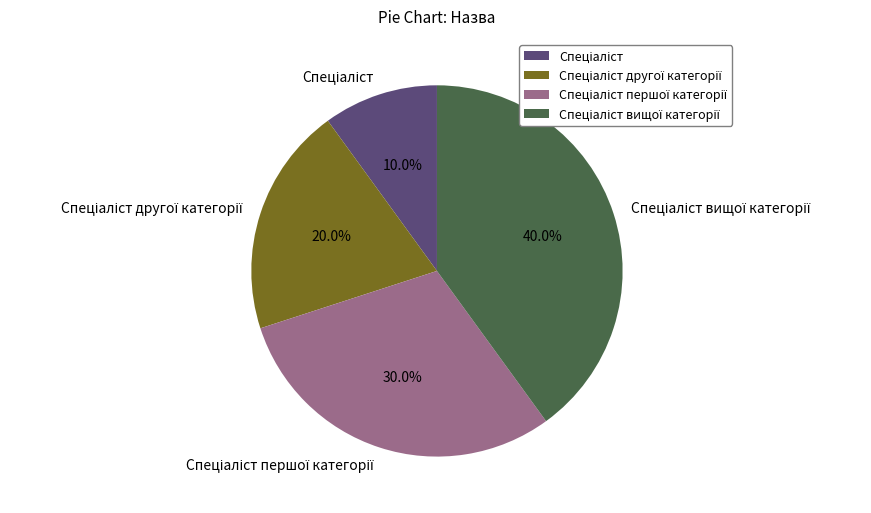

Is there any slice that represents more than half of the pie?

No